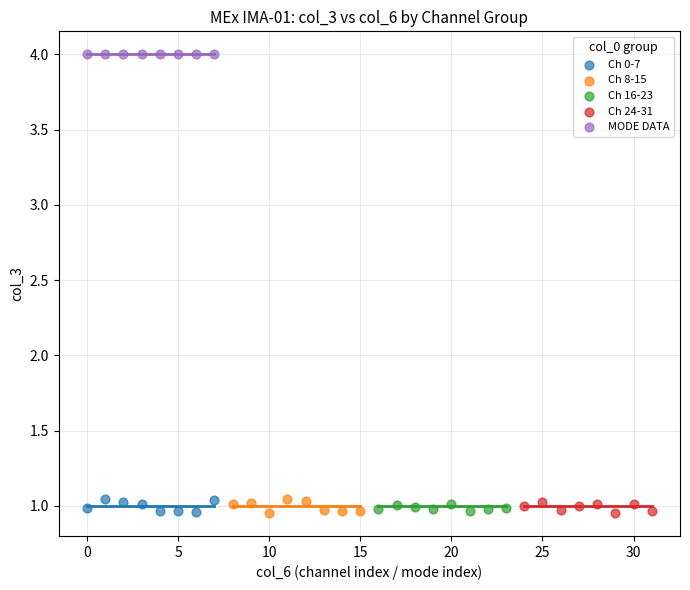

Which series reaches the maximum Y coordinate?

MODE DATA